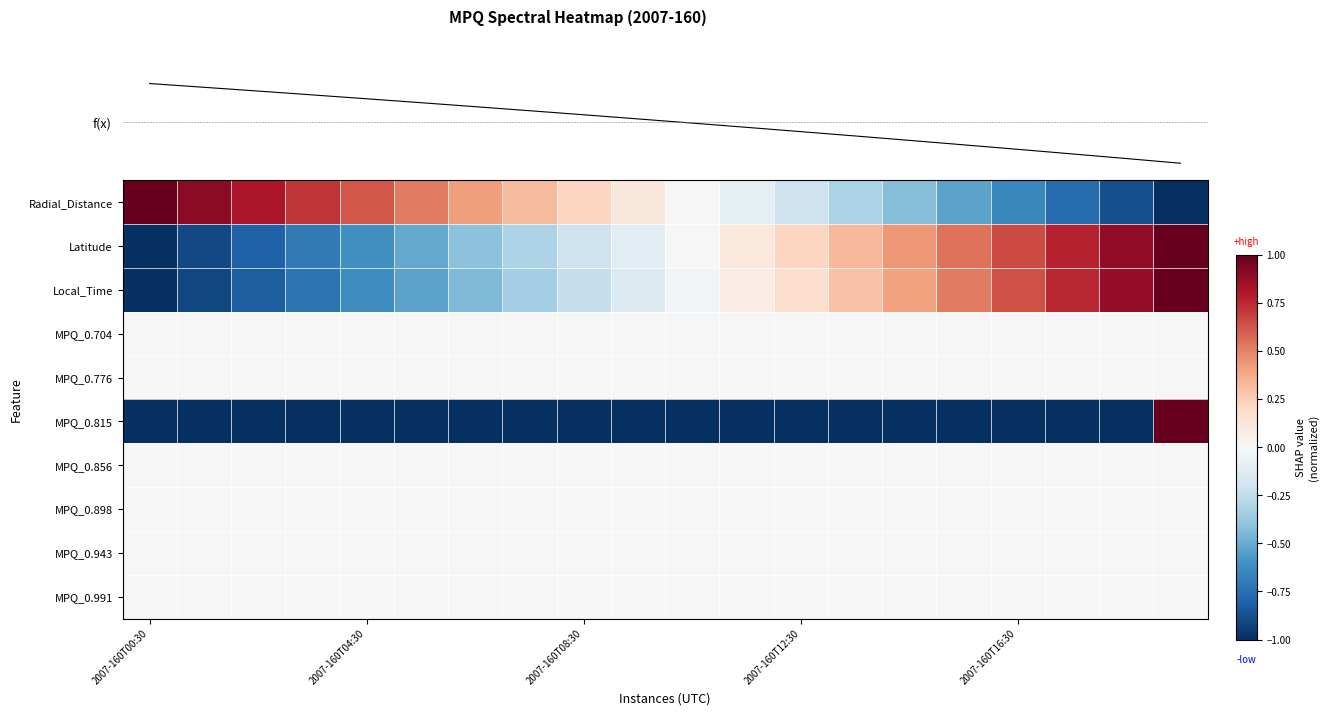

Which has a higher value, 7 or 5?

5